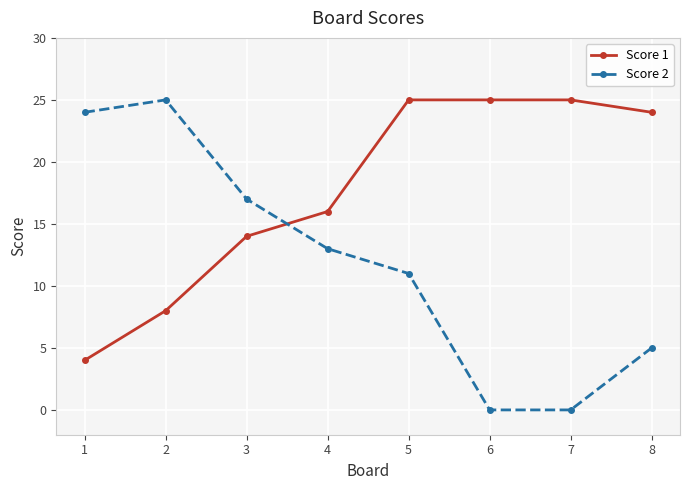

At how many categories does at least one series exceed 1?

8